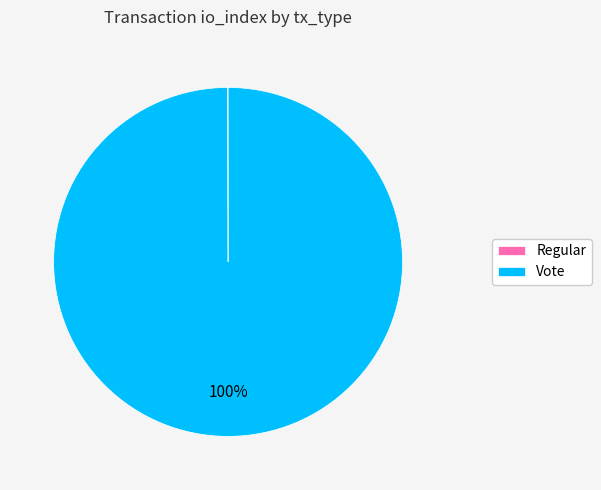

Which slice is the largest?

Vote